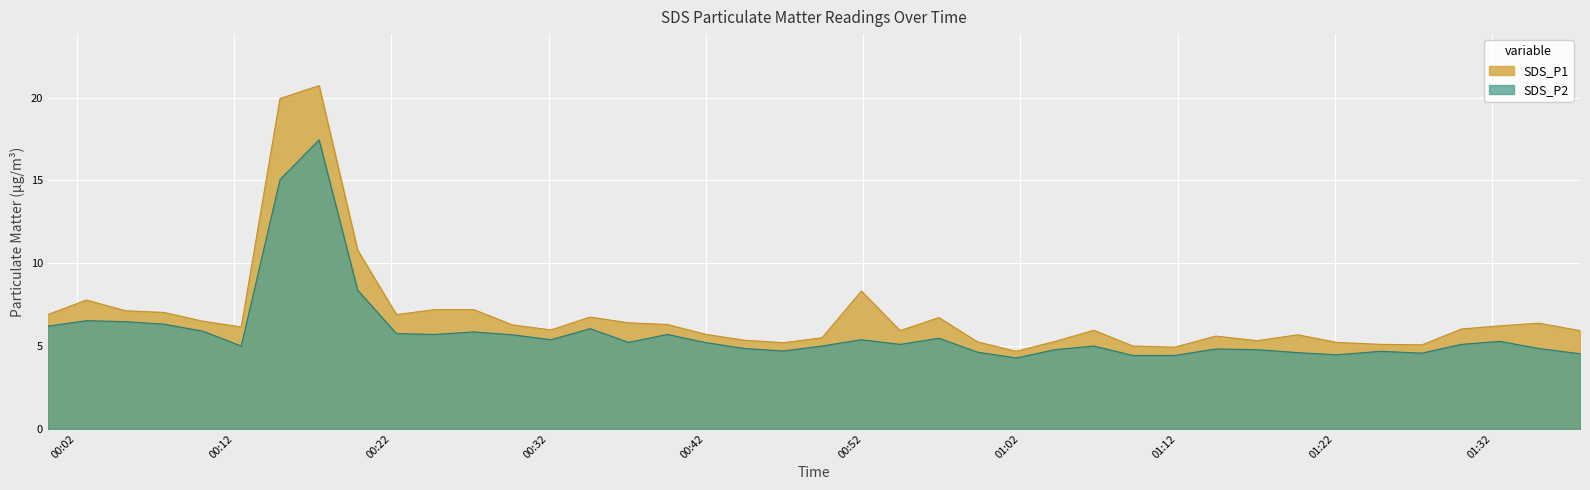

Reading right to left, list all the values displayed in this chart.

SDS_P1: 2023/04/30 01:37:35=5.9	2023/04/30 01:34:58=6.4	2023/04/30 01:32:30=6.2	2023/04/30 01:30:03=6.0	2023/04/30 01:27:32=5.1	2023/04/30 01:24:54=5.1	2023/04/30 01:22:06=5.2	2023/04/30 01:19:38=5.7	2023/04/30 01:17:03=5.3	2023/04/30 01:14:26=5.6	2023/04/30 01:11:48=4.9	2023/04/30 01:09:09=5.0	2023/04/30 01:06:40=6.0	2023/04/30 01:04:12=5.3	2023/04/30 01:01:44=4.7	2023/04/30 00:59:16=5.2	2023/04/30 00:56:49=6.7	2023/04/30 00:54:21=5.9	2023/04/30 00:51:53=8.3	2023/04/30 00:49:23=5.5	2023/04/30 00:46:56=5.2	2023/04/30 00:44:28=5.3	2023/04/30 00:42:01=5.7	2023/04/30 00:39:33=6.3	2023/04/30 00:37:05=6.4	2023/04/30 00:34:38=6.8	2023/04/30 00:32:09=6.0	2023/04/30 00:29:41=6.3	2023/04/30 00:27:14=7.2	2023/04/30 00:24:46=7.2	2023/04/30 00:22:19=6.9	2023/04/30 00:19:51=10.8	2023/04/30 00:17:24=20.7	2023/04/30 00:14:55=19.9	2023/04/30 00:12:27=6.2	2023/04/30 00:10:00=6.5	2023/04/30 00:07:32=7.0	2023/04/30 00:05:05=7.1	2023/04/30 00:02:37=7.8	2023/04/30 00:00:09=6.9
SDS_P2: 2023/04/30 01:37:35=4.5	2023/04/30 01:34:58=4.8	2023/04/30 01:32:30=5.3	2023/04/30 01:30:03=5.1	2023/04/30 01:27:32=4.6	2023/04/30 01:24:54=4.7	2023/04/30 01:22:06=4.5	2023/04/30 01:19:38=4.6	2023/04/30 01:17:03=4.8	2023/04/30 01:14:26=4.8	2023/04/30 01:11:48=4.4	2023/04/30 01:09:09=4.4	2023/04/30 01:06:40=5.0	2023/04/30 01:04:12=4.8	2023/04/30 01:01:44=4.3	2023/04/30 00:59:16=4.6	2023/04/30 00:56:49=5.5	2023/04/30 00:54:21=5.1	2023/04/30 00:51:53=5.4	2023/04/30 00:49:23=5.0	2023/04/30 00:46:56=4.7	2023/04/30 00:44:28=4.8	2023/04/30 00:42:01=5.2	2023/04/30 00:39:33=5.7	2023/04/30 00:37:05=5.2	2023/04/30 00:34:38=6.0	2023/04/30 00:32:09=5.4	2023/04/30 00:29:41=5.7	2023/04/30 00:27:14=5.8	2023/04/30 00:24:46=5.7	2023/04/30 00:22:19=5.8	2023/04/30 00:19:51=8.4	2023/04/30 00:17:24=17.4	2023/04/30 00:14:55=15.1	2023/04/30 00:12:27=5.0	2023/04/30 00:10:00=5.9	2023/04/30 00:07:32=6.3	2023/04/30 00:05:05=6.5	2023/04/30 00:02:37=6.5	2023/04/30 00:00:09=6.2